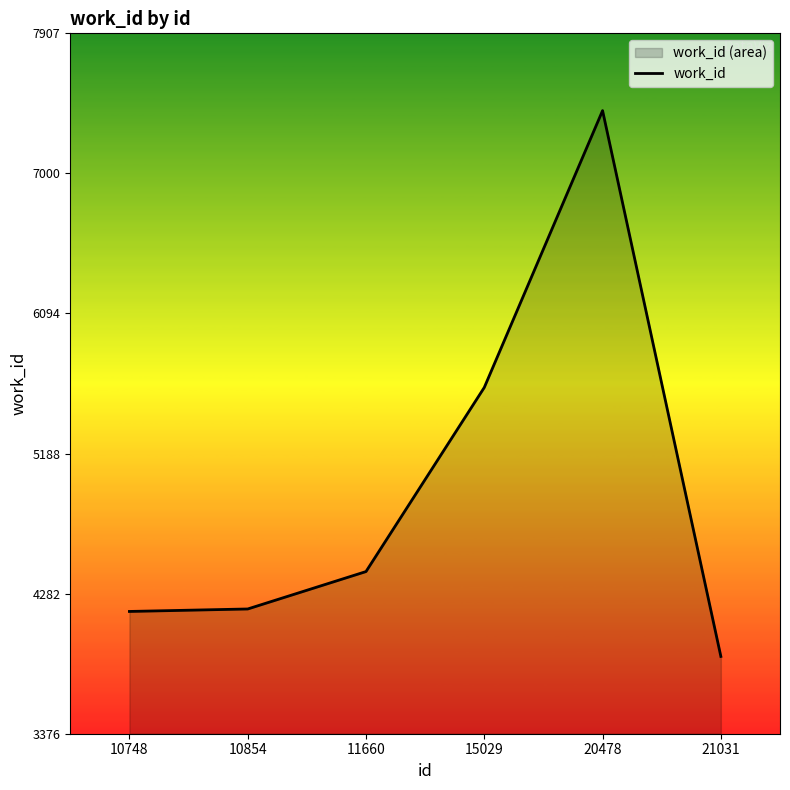

Where is the data nearest to the value 5641?

15029